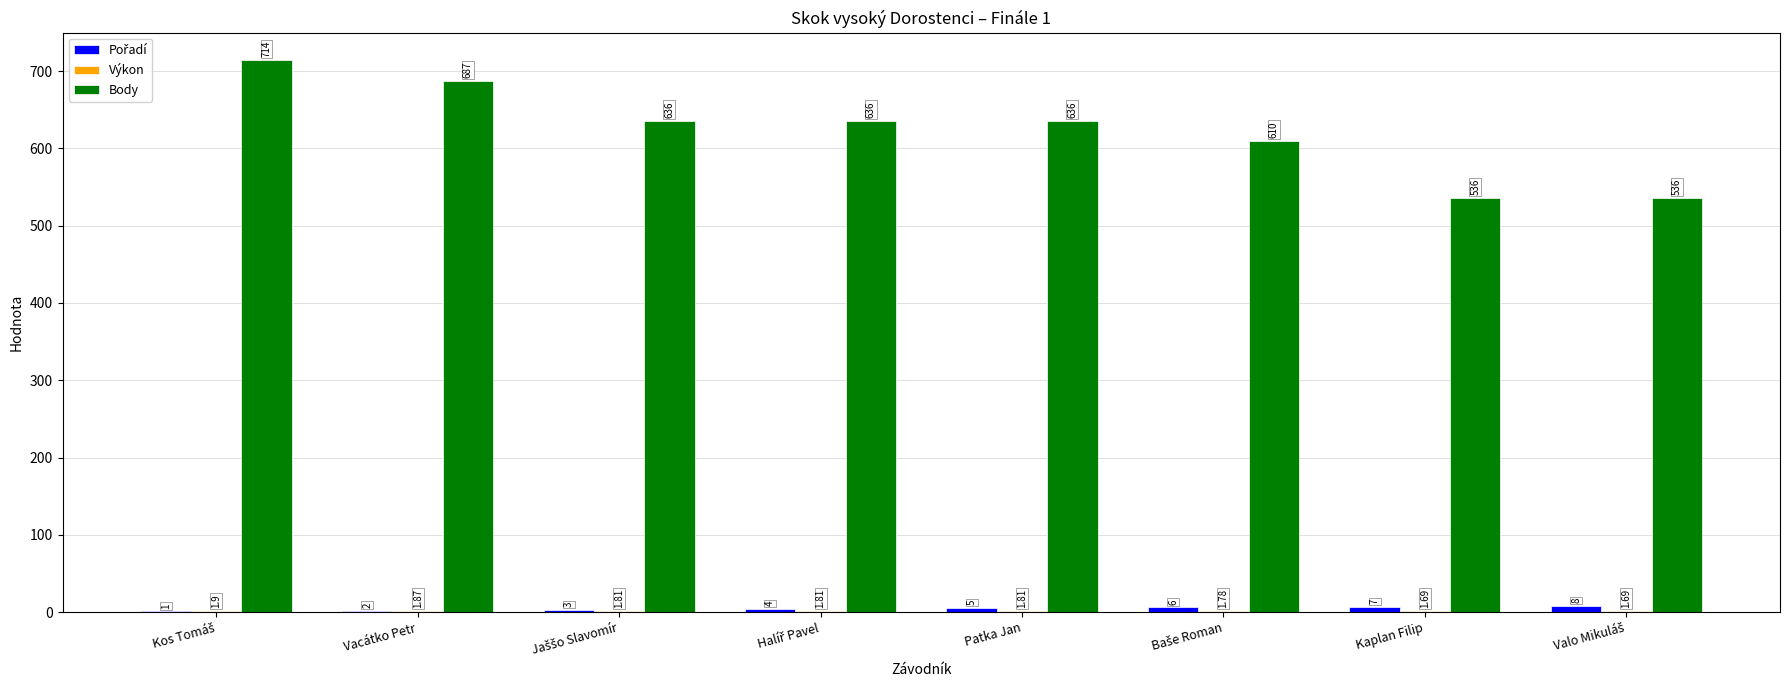

Which series has the largest total across all categories?

Body